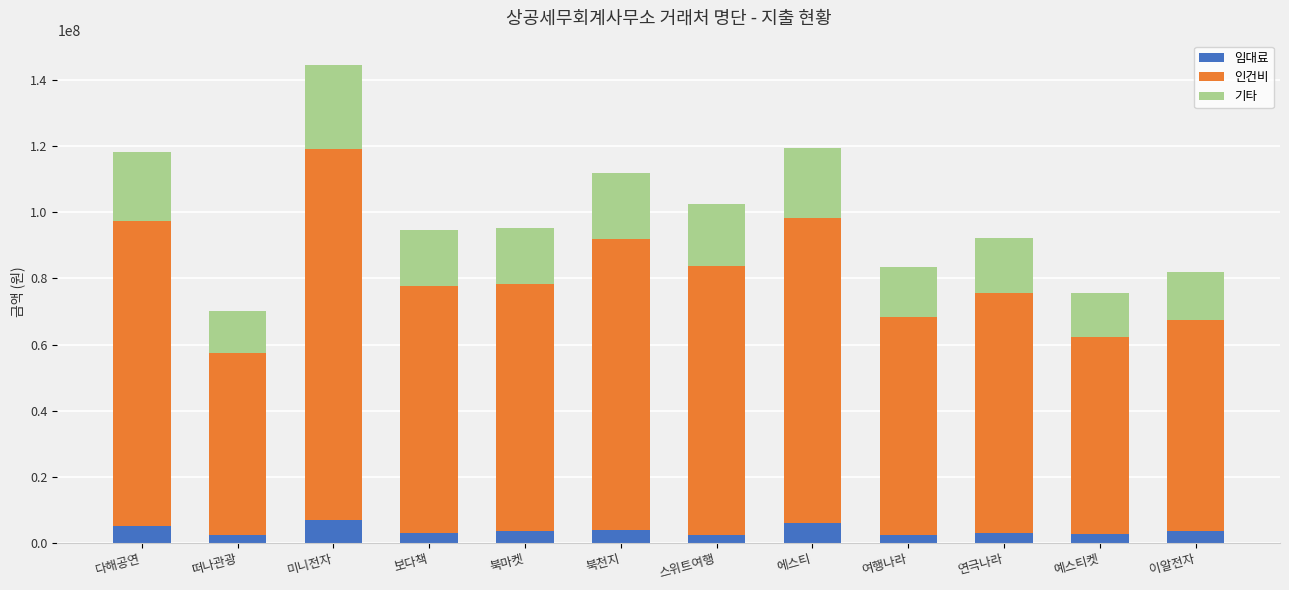

What is the sum of all 임대료 values?

45200000